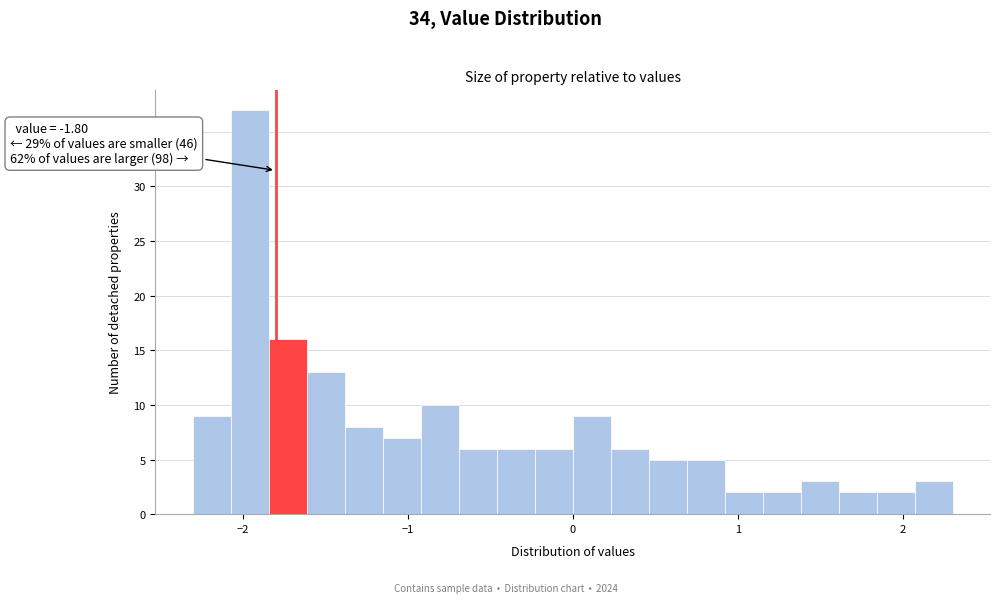

Around what value on the x-axis is the tallest bar? Give the approximate position of its centre, as read against the axis.

-2.0